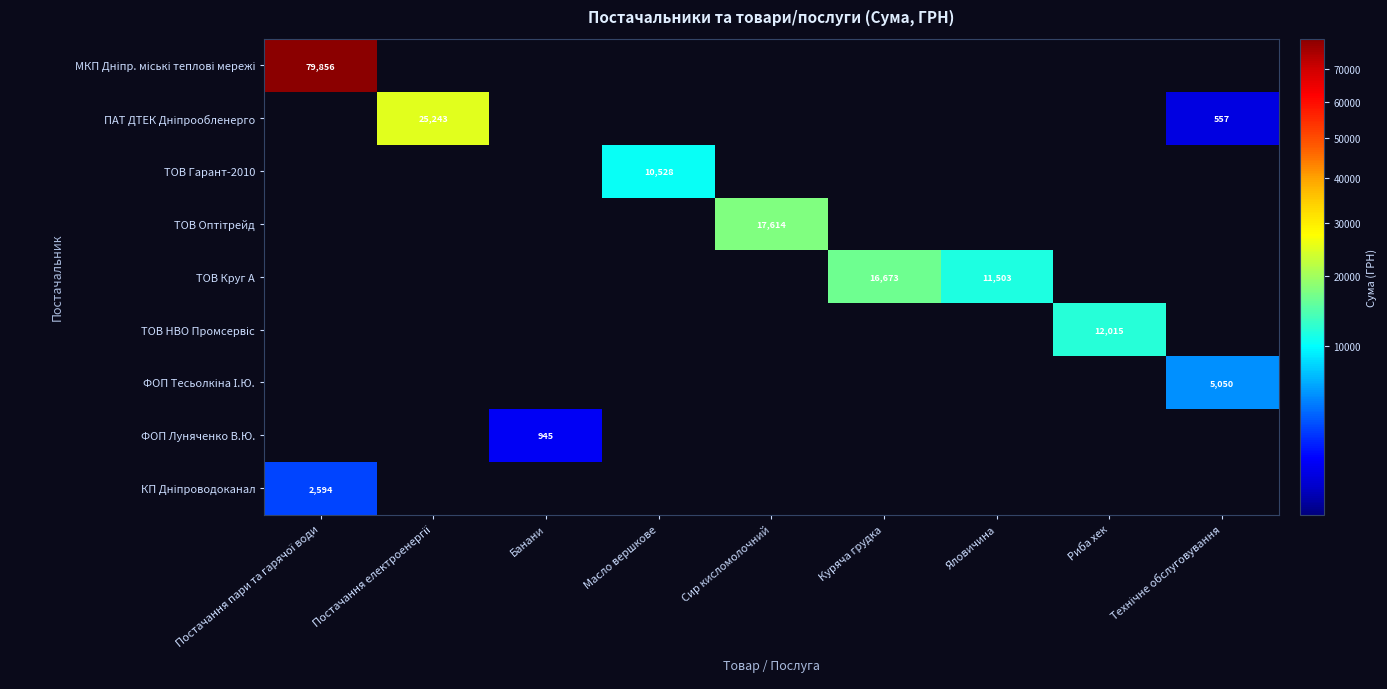

What is the sum of all ФОП Тесьолкіна І.Ю. values?

5050.0